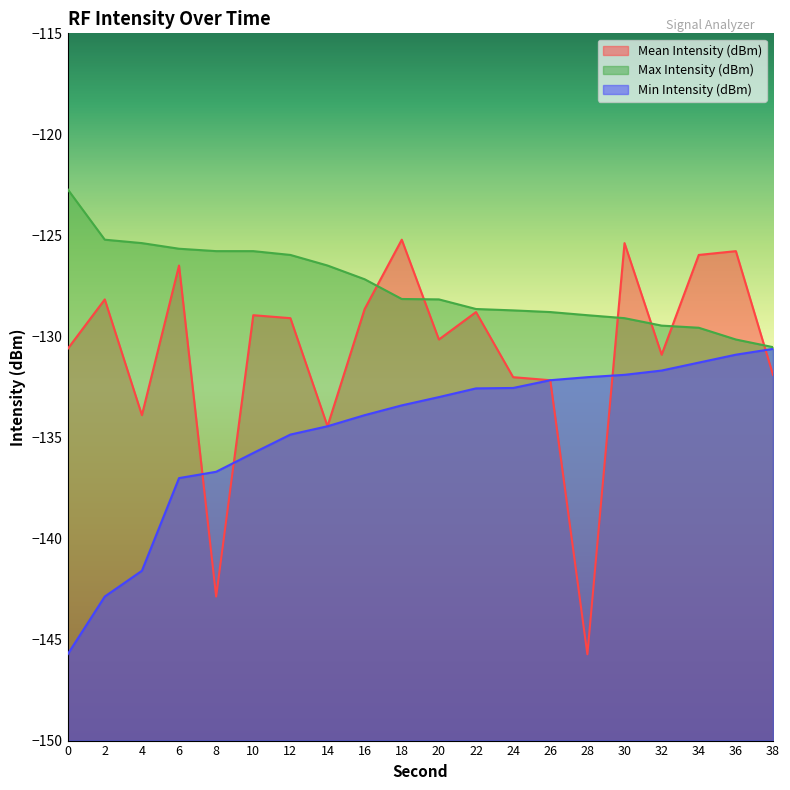

At which category is the sum across all series the highest?

30